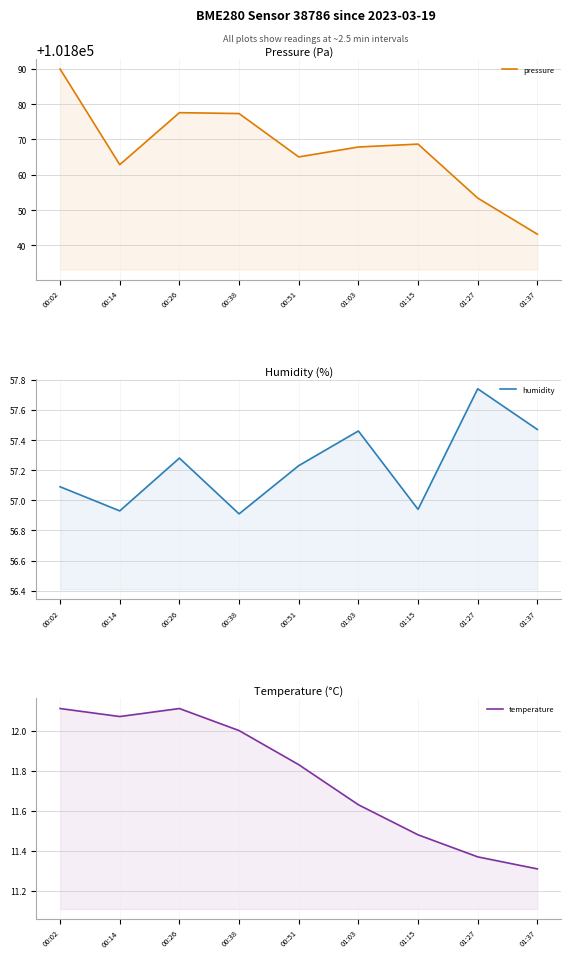

Reading right to left, what are all the values shown in this chart?

pressure: 101843.2	101853.4	101868.7	101867.8	101865.0	101877.3	101877.6	101862.8	101889.9
humidity: 57.5	57.7	56.9	57.5	57.2	56.9	57.3	56.9	57.1
temperature: 11.3	11.4	11.5	11.6	11.8	12.0	12.1	12.1	12.1